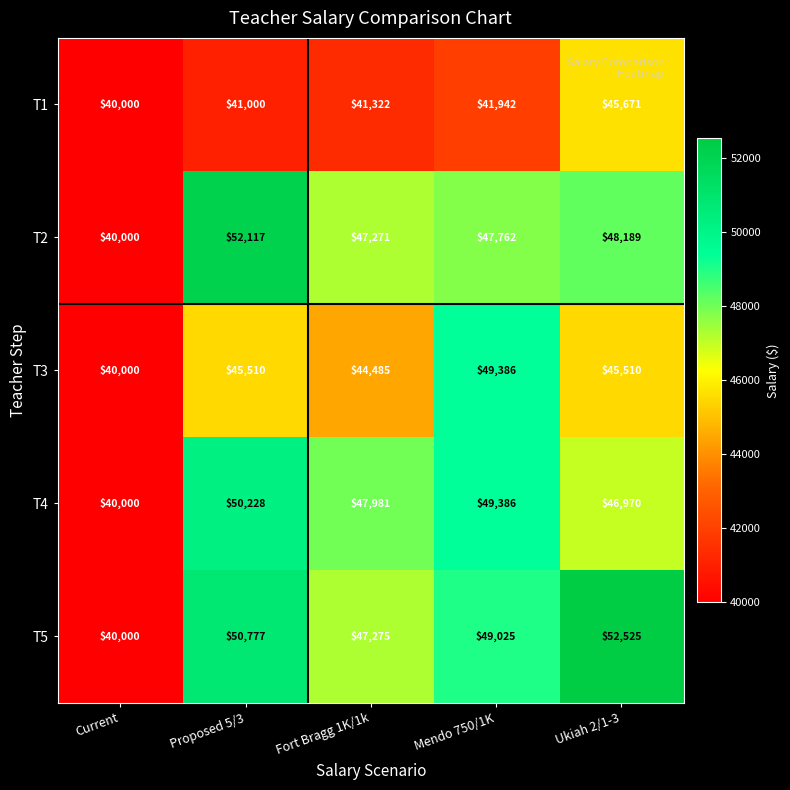

Reading right to left, extract all data points from this chart.

T1: Ukiah 2/1-3=45671	Mendo 750/1K=41942	Fort Bragg 1K/1k=41322	Proposed 5/3=41000	Current=40000
T2: Ukiah 2/1-3=48189	Mendo 750/1K=47762	Fort Bragg 1K/1k=47271	Proposed 5/3=52117	Current=40000
T3: Ukiah 2/1-3=45510	Mendo 750/1K=49386	Fort Bragg 1K/1k=44485	Proposed 5/3=45510	Current=40000
T4: Ukiah 2/1-3=46970	Mendo 750/1K=49386	Fort Bragg 1K/1k=47981	Proposed 5/3=50228	Current=40000
T5: Ukiah 2/1-3=52525	Mendo 750/1K=49025	Fort Bragg 1K/1k=47275	Proposed 5/3=50777	Current=40000